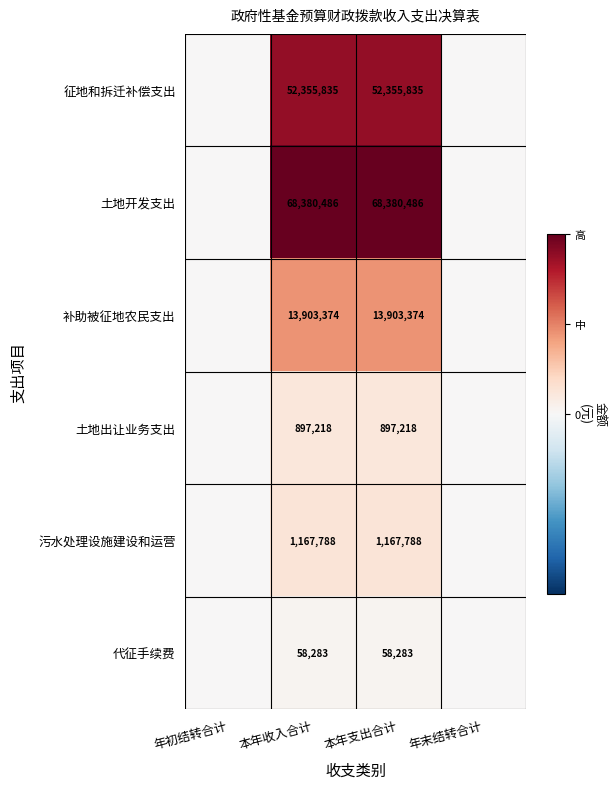

At 本年支出合计, list the series in order from largest to smallest.

土地开发支出, 征地和拆迁补偿支出, 补助被征地农民支出, 污水处理设施建设和运营, 土地出让业务支出, 代征手续费